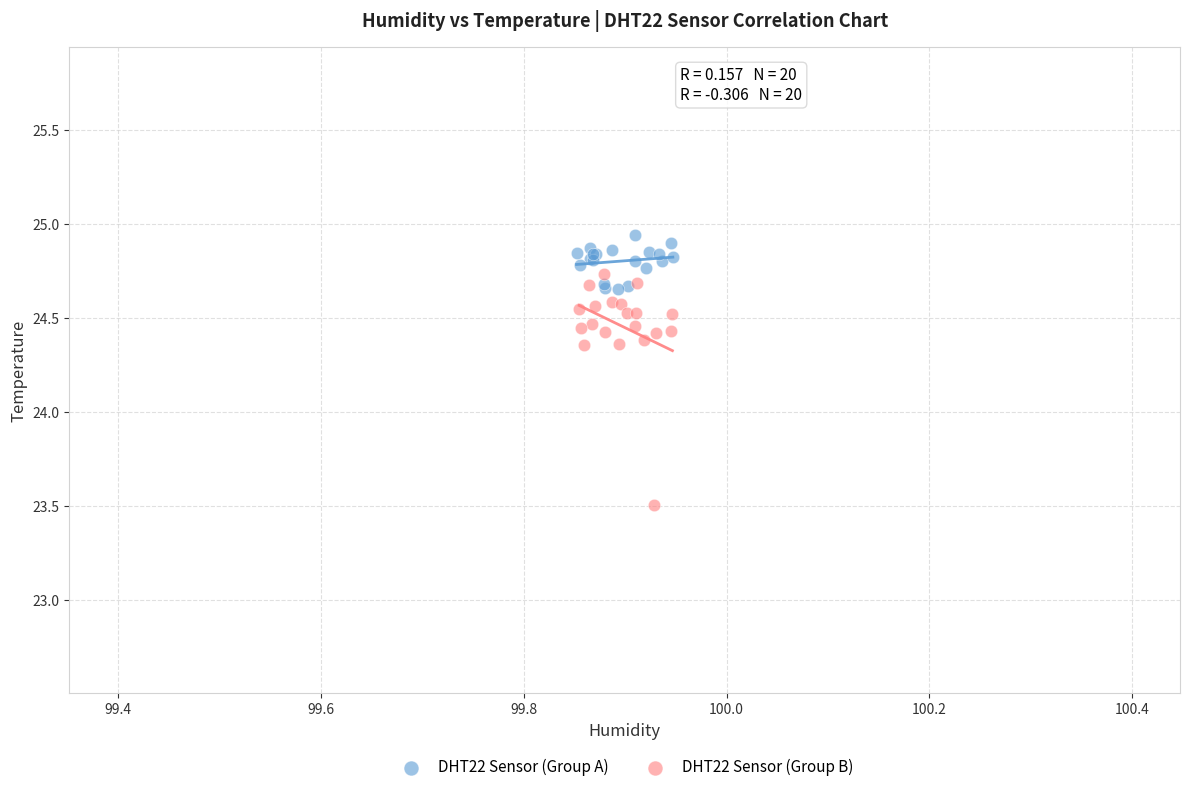

Which series reaches the minimum Y coordinate?

DHT22 Sensor (Group B)